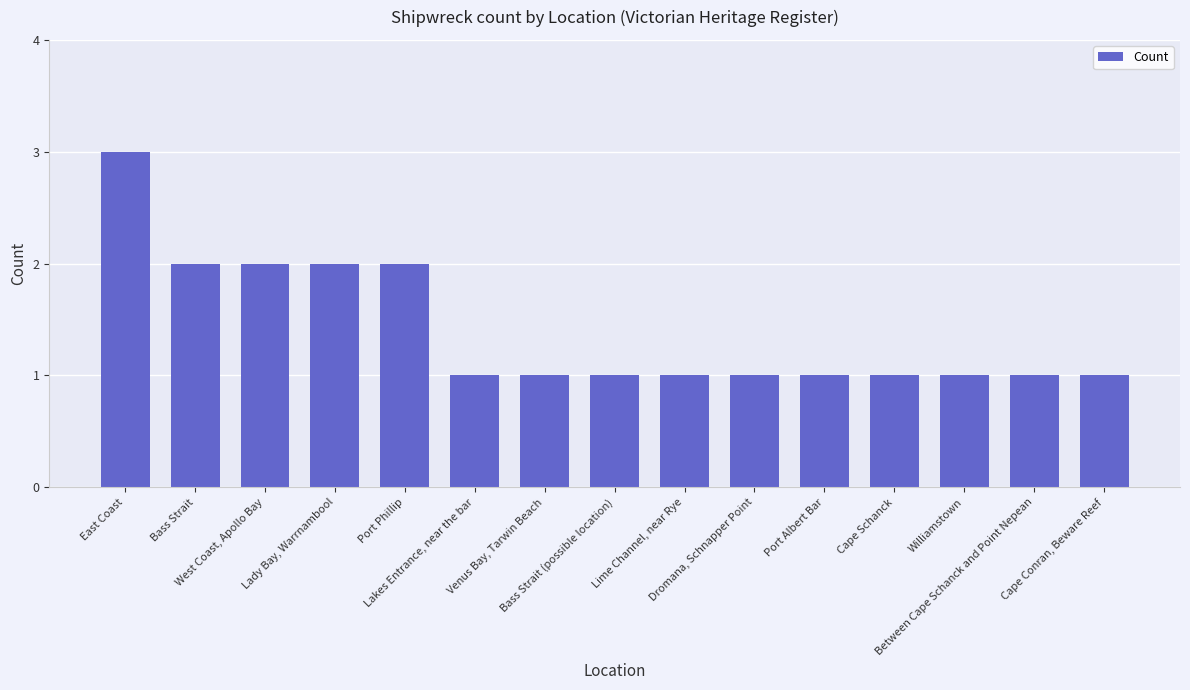

Reading left to right, list all the values displayed in this chart.

East Coast=3	Bass Strait=2	West Coast, Apollo Bay=2	Lady Bay, Warrnambool=2	Port Phillip=2	Lakes Entrance, near the bar=1	Venus Bay, Tarwin Beach=1	Bass Strait (possible location)=1	Lime Channel, near Rye=1	Dromana, Schnapper Point=1	Port Albert Bar=1	Cape Schanck=1	Williamstown=1	Between Cape Schanck and Point Nepean=1	Cape Conran, Beware Reef=1